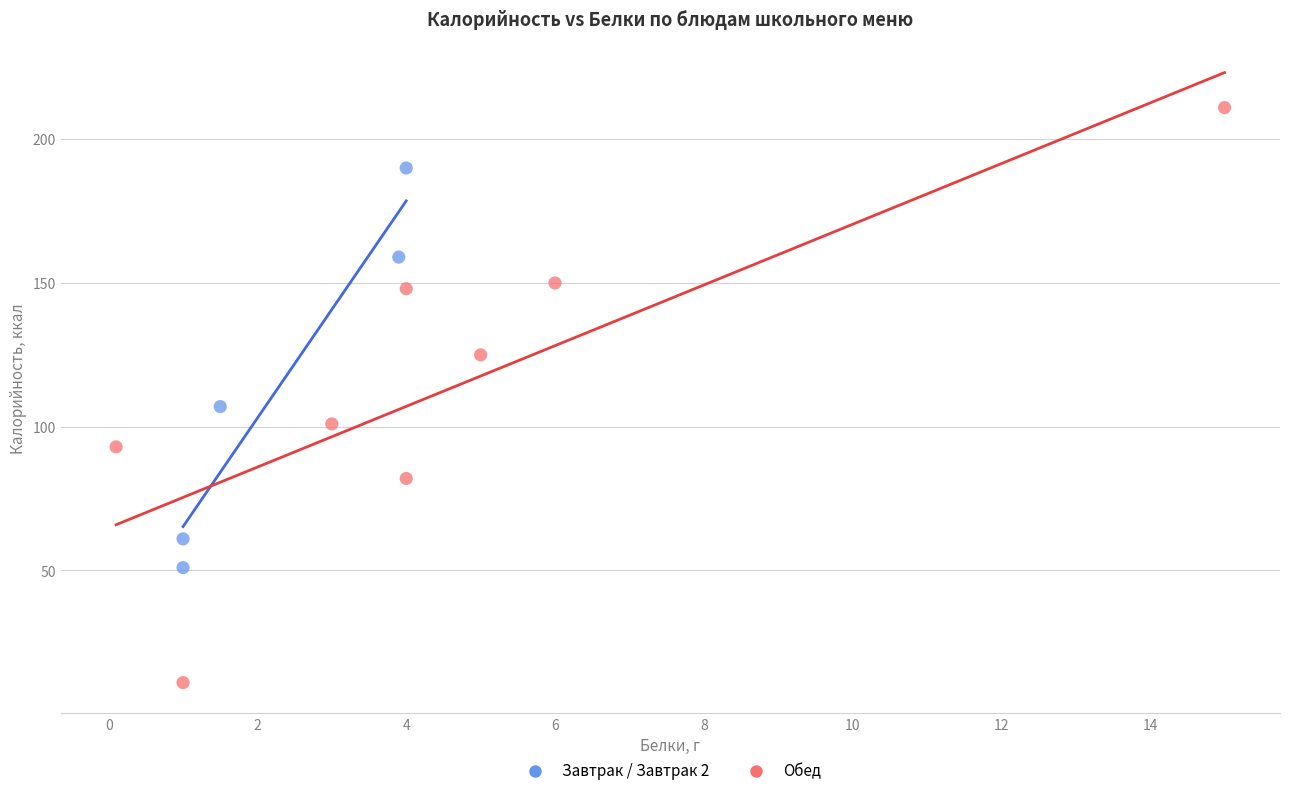

Which series reaches the minimum Y coordinate?

Обед